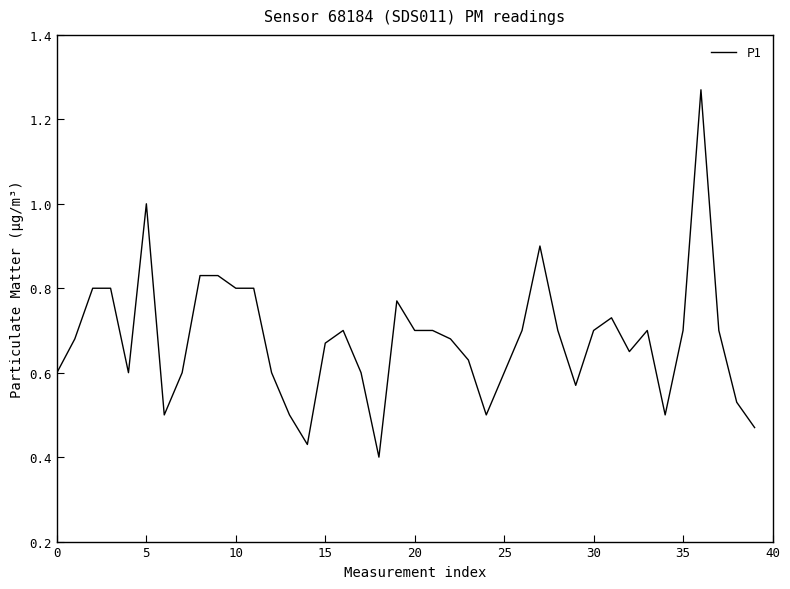

What is the difference between the maximum and minimum values?

0.9